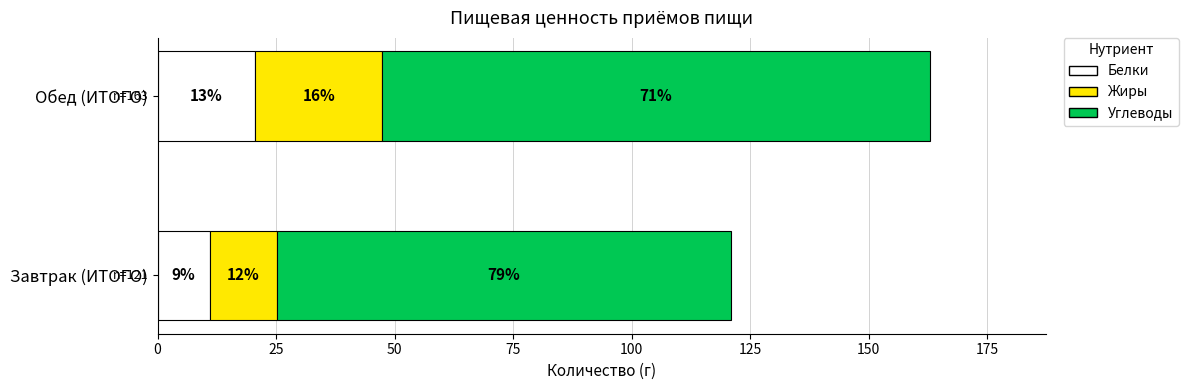

What are all the series names shown in the legend?

Белки, Жиры, Углеводы